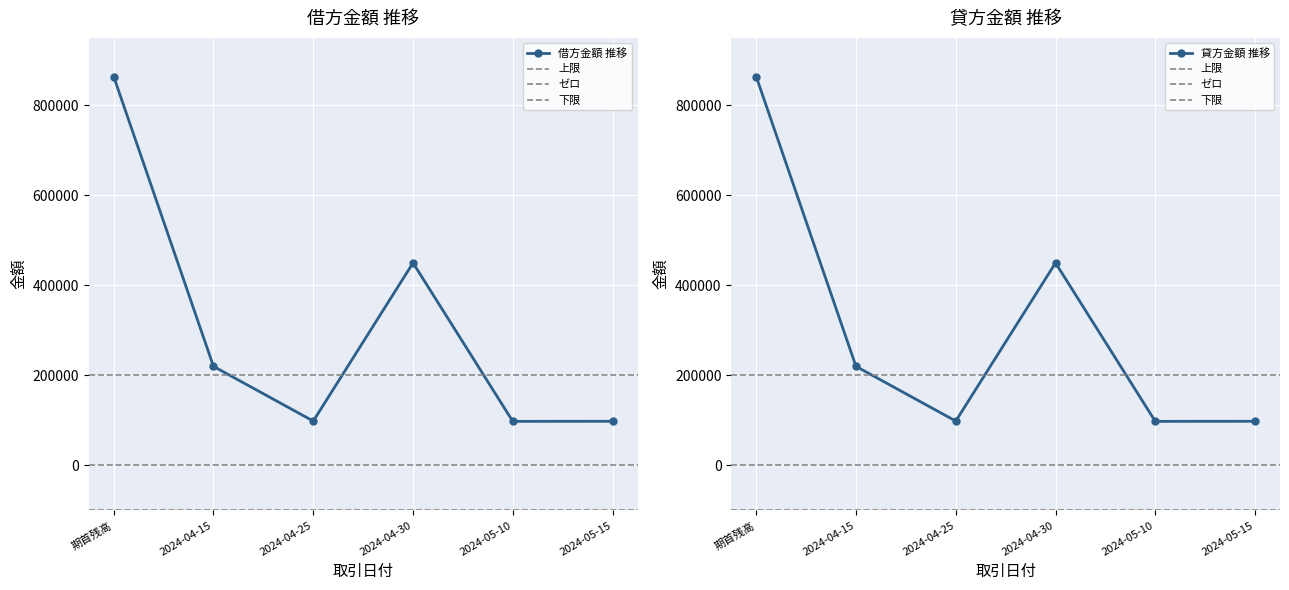

True or false: 貸方金額 has a value of 30736 at 2024-05-15.

False